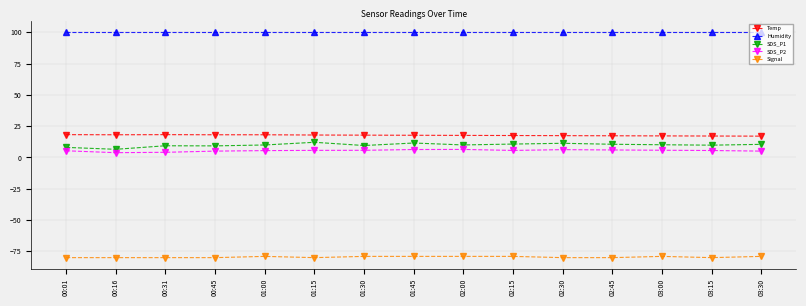

The value of SDS_P1 at 00:31 is 9.3. True or false?

True